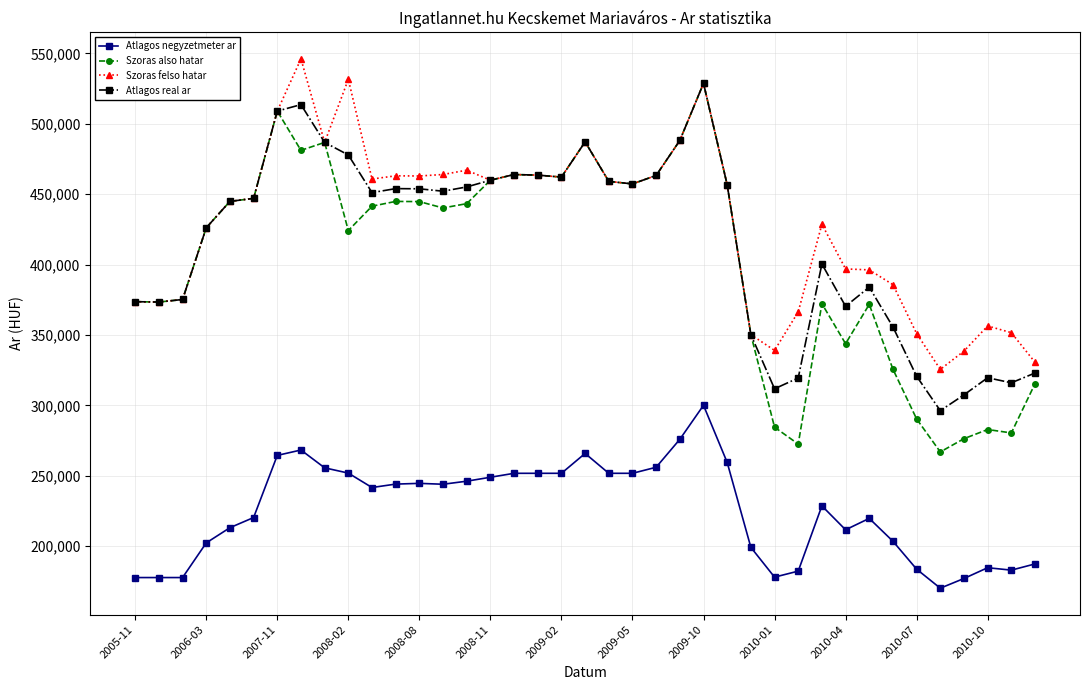

What is the smallest value displayed?

170152